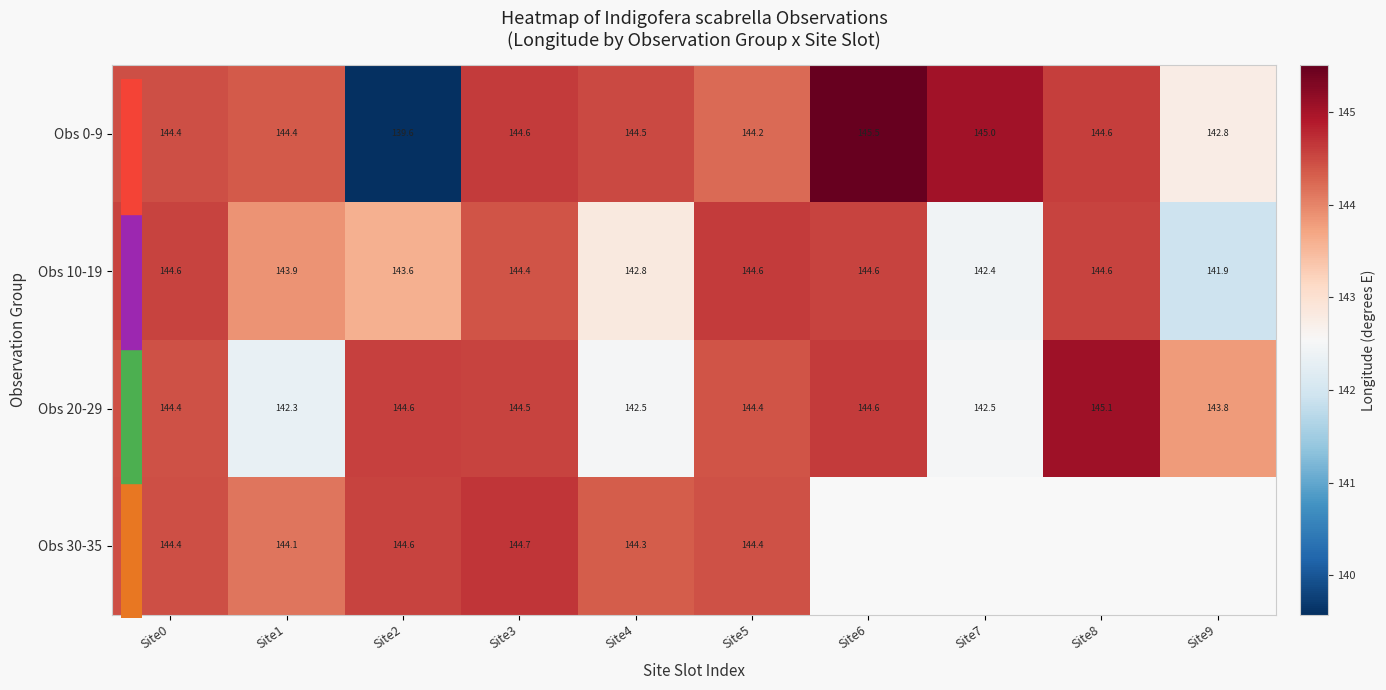

What is the difference between the Obs 30-35 values at Site3 and Site0?

0.2